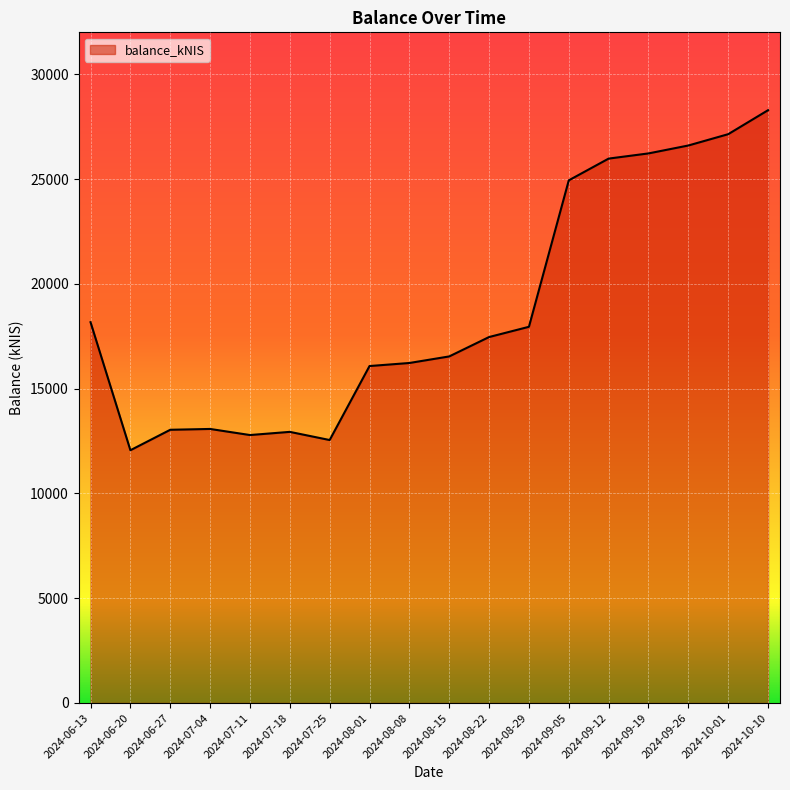

Which label corresponds to the largest value in the chart?

2024-10-10